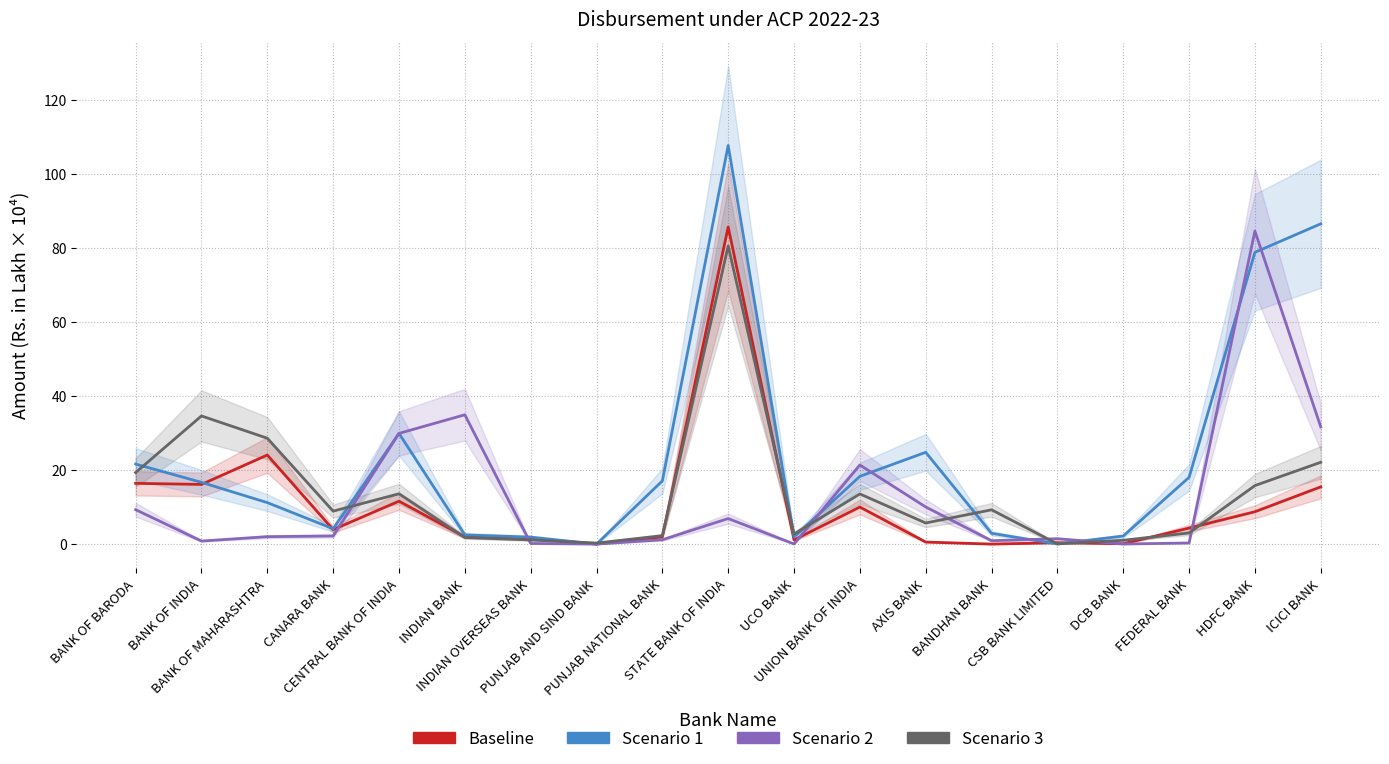

The value of Scenario 2 at INDIAN BANK is 34.9. True or false?

True